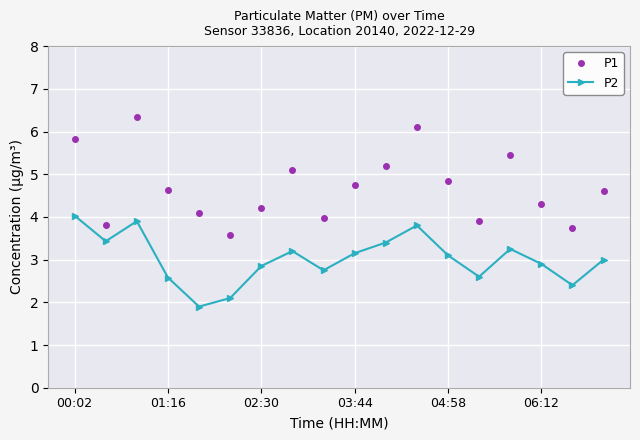

What is the difference between the maximum and minimum values in the P2 series?

2.1